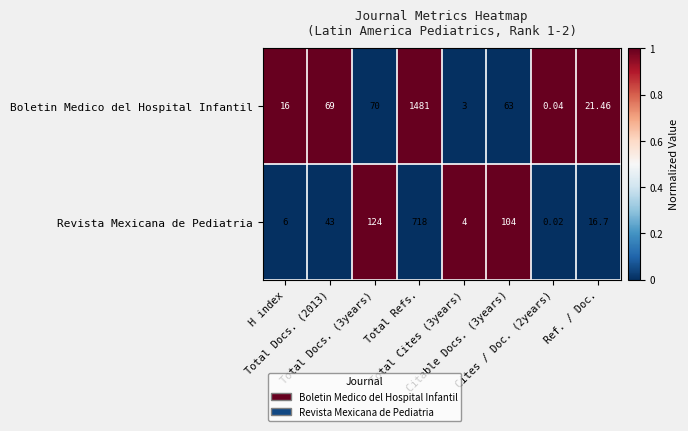

At which category is the sum across all series the highest?

Total Refs.